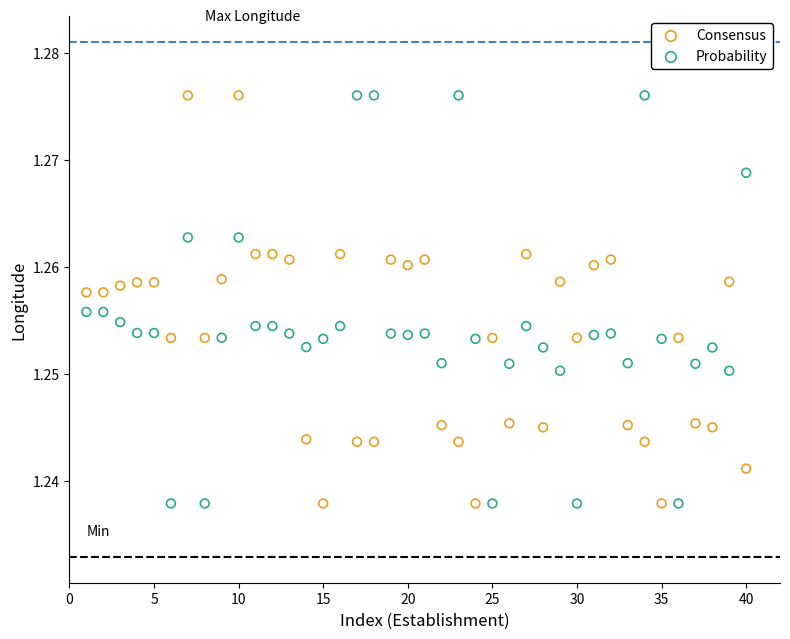

What is the X range (max minus min) for the scatter plot?

39.0